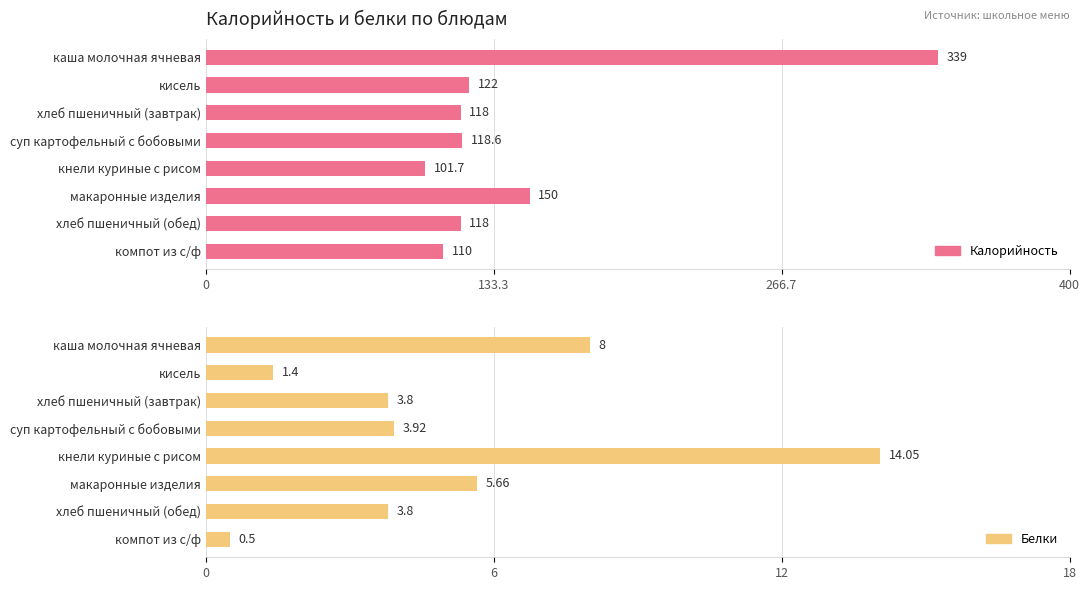

What is the value of the Калорийность bar at the 5th from the left?

101.7